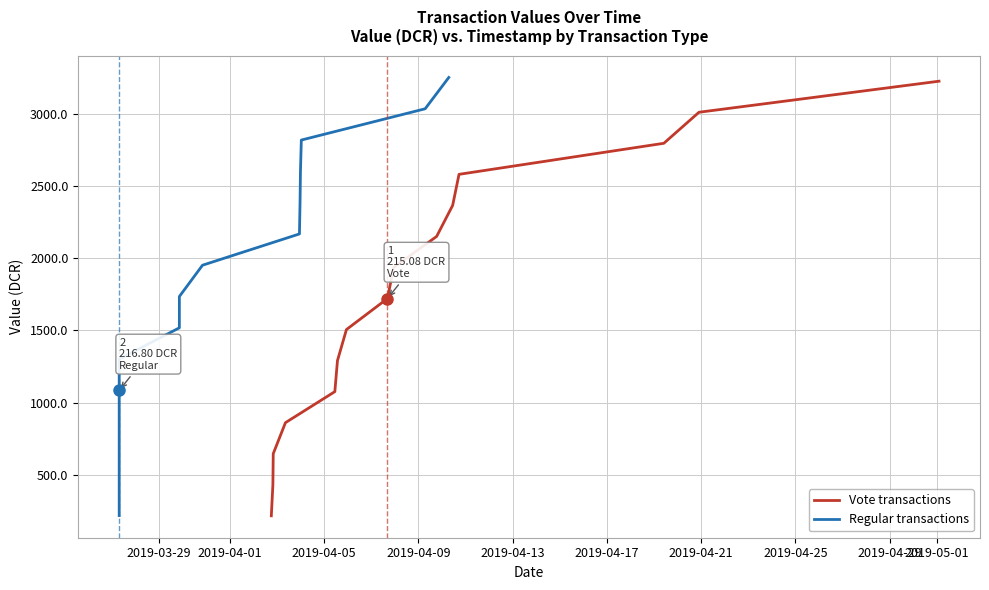

What is the minimum value for Vote transactions?

215.1